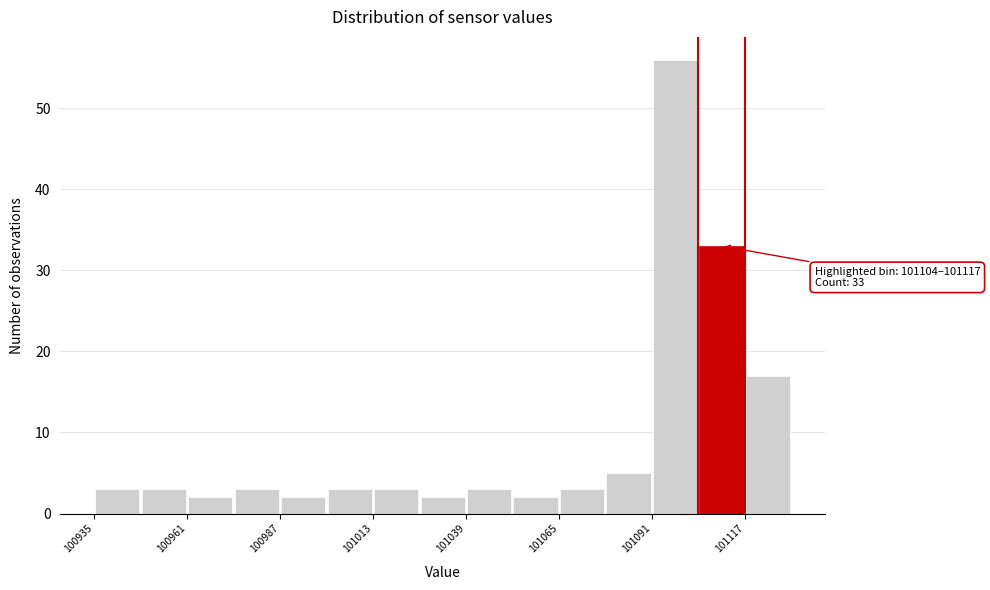

Around what value on the x-axis is the tallest bar? Give the approximate position of its centre, as read against the axis.

101100